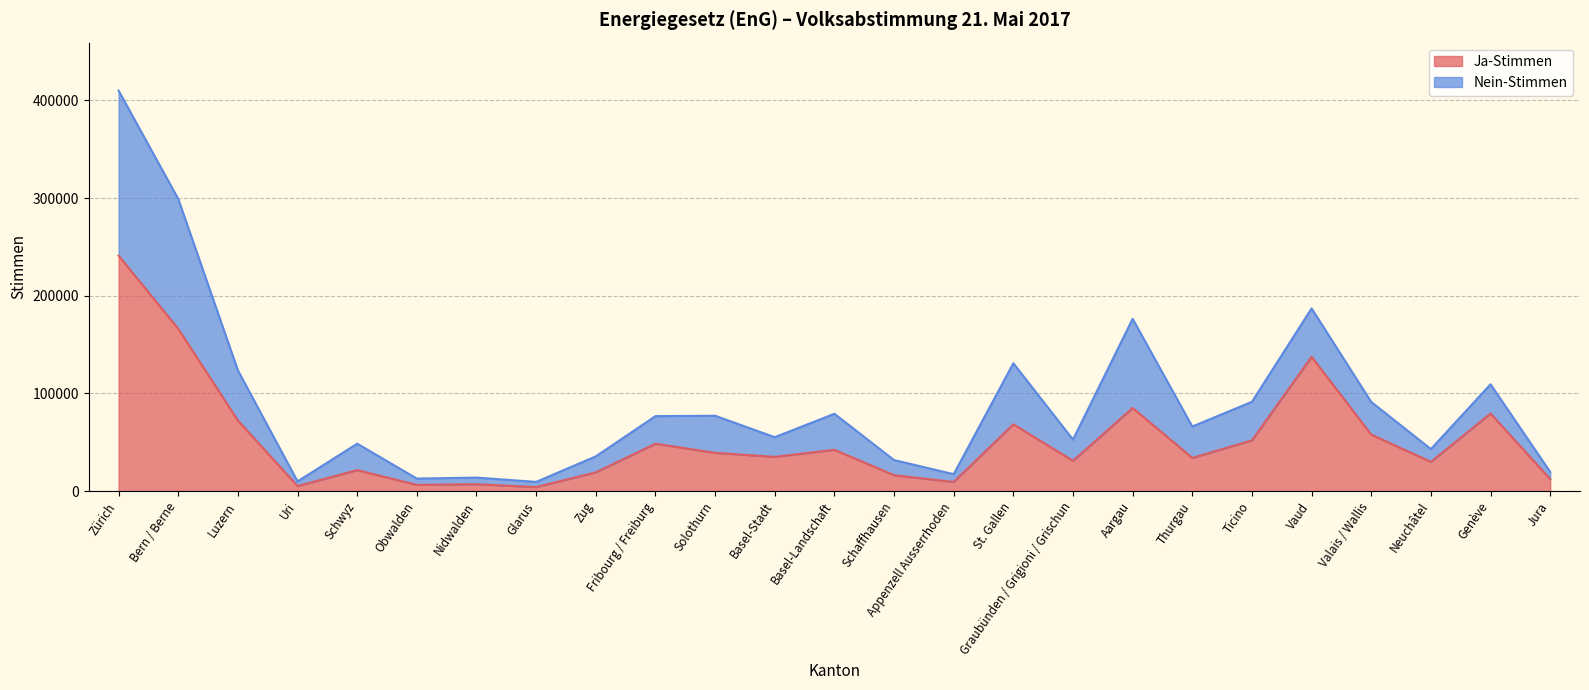

Is it true that the value at Graubünden / Grigioni / Grischun is 30963?

True